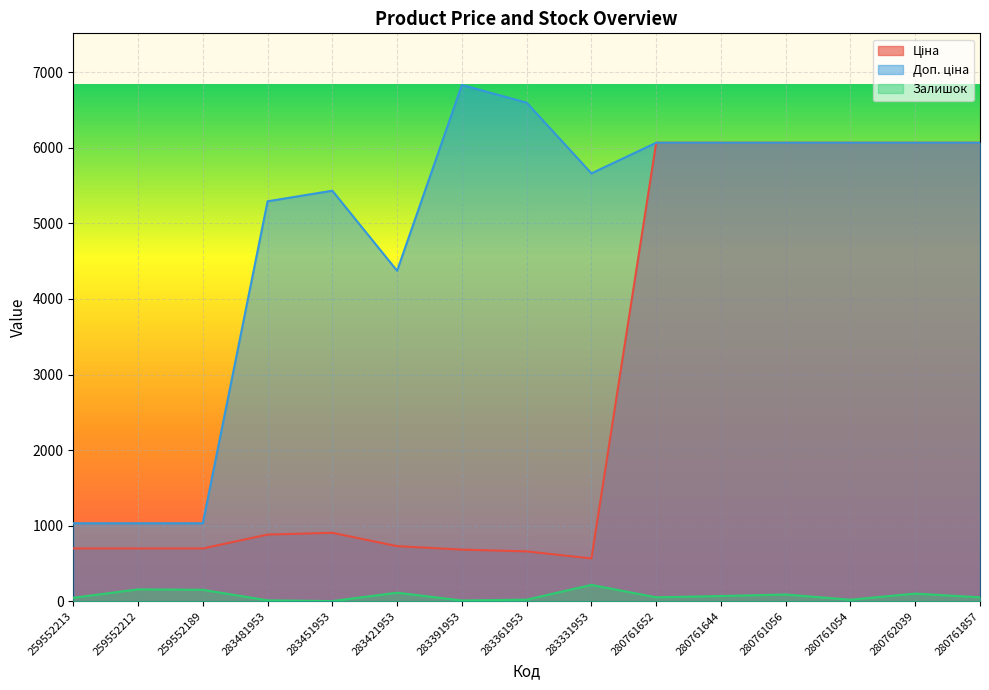

Between 280761644 and 280762039, which is larger?

280761644